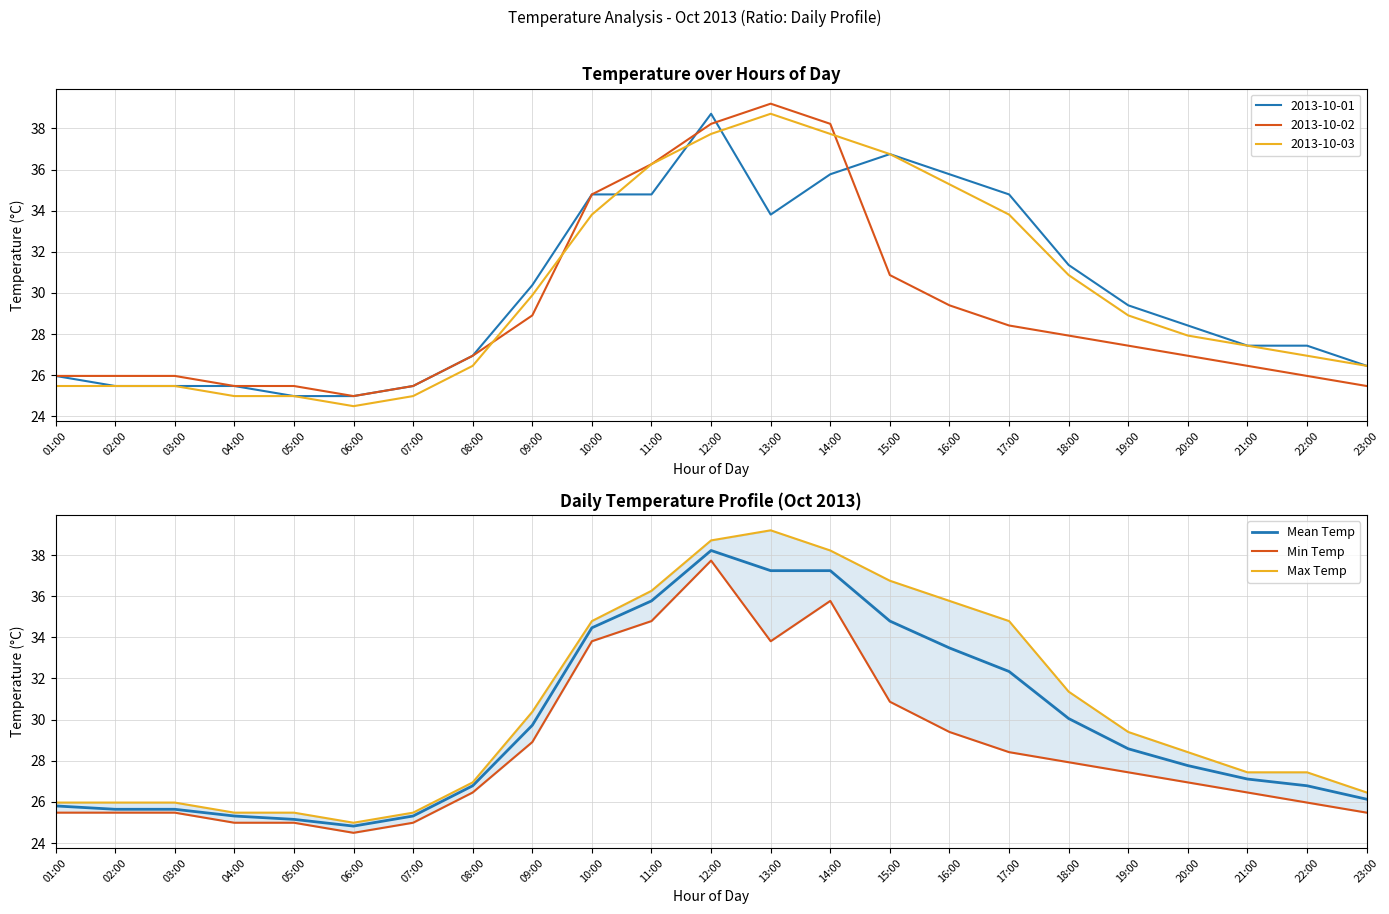

The Min Temp series shows 60.8 at 14:00. True or false?

False